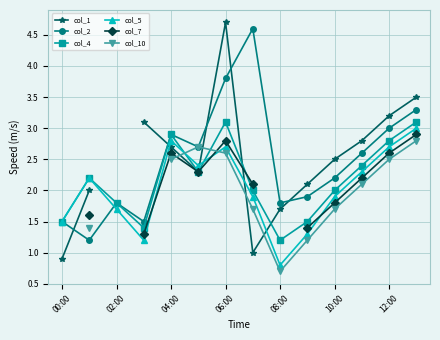

What are all the series names shown in the legend?

col_1, col_2, col_4, col_5, col_7, col_10